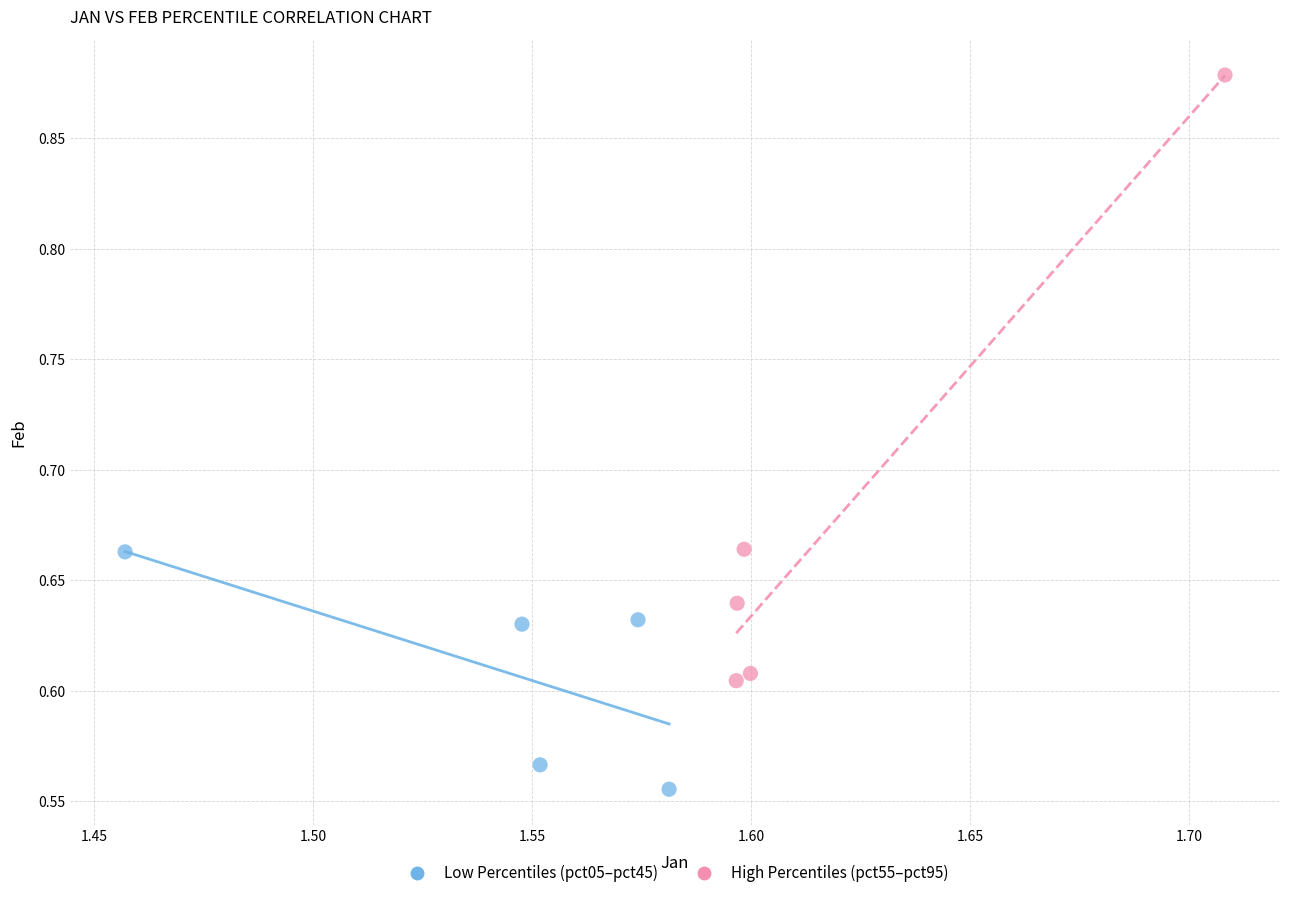

Which series reaches the minimum Y coordinate?

Low Percentiles (pct05–pct45)